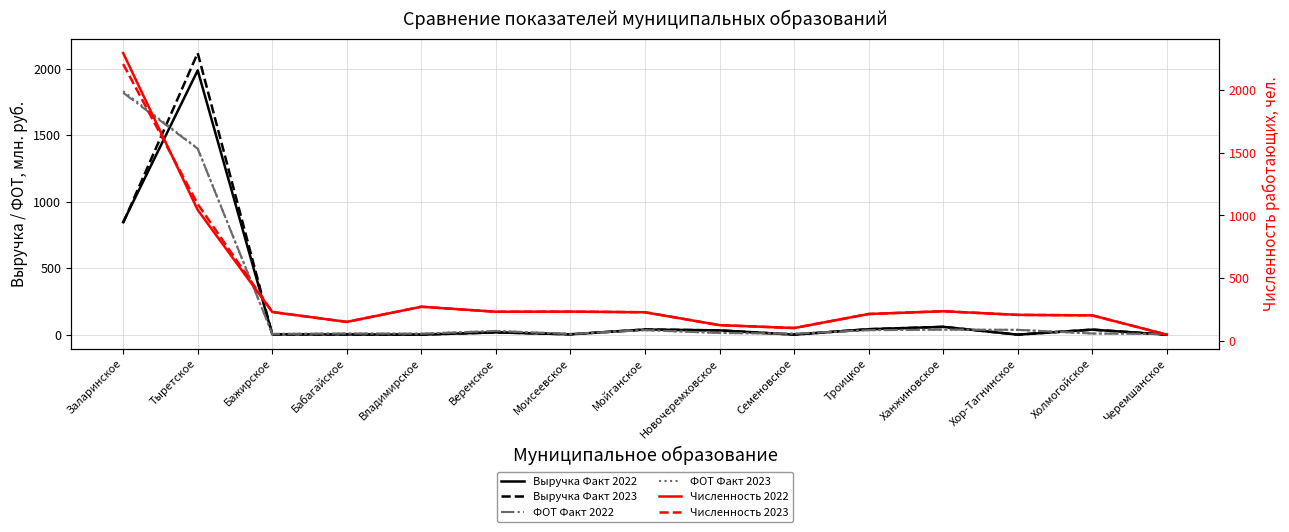

Which series ends up on top after the final intersection of Численность 2022 and Выручка Факт 2023?

Численность 2022